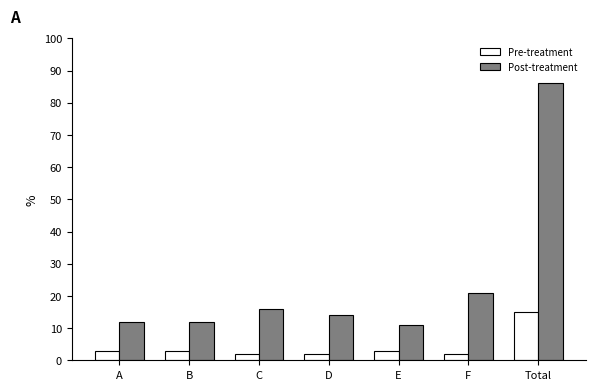

Rank the series by their maximum value, from highest to lowest.

Post-treatment, Pre-treatment